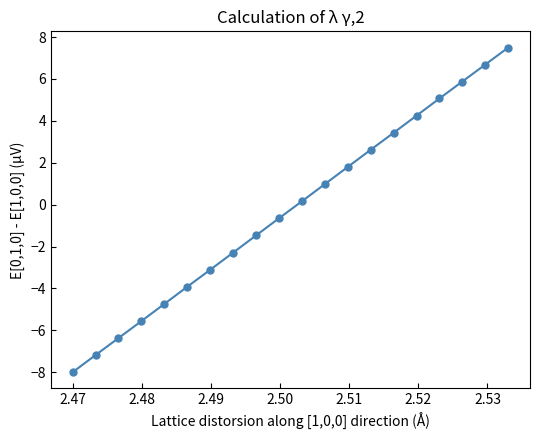

What is the difference between the second highest and minimum values?

14.7